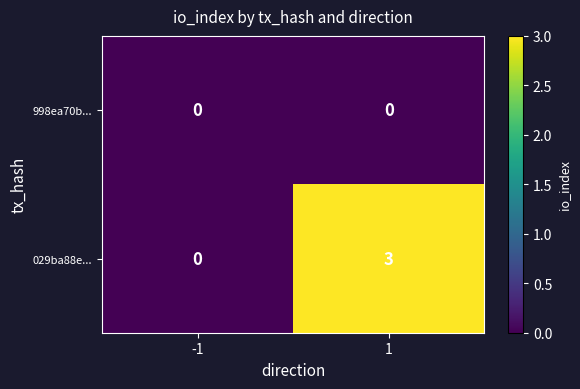

Which series has the largest total across all categories?

029ba88e...